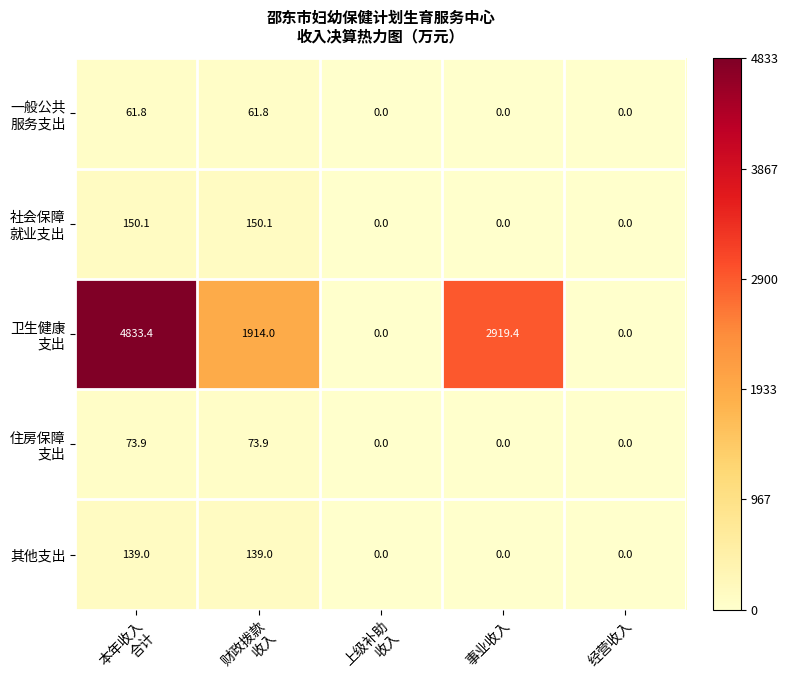

At 上级补助 收入, list the series in order from largest to smallest.

一般公共 服务支出, 社会保障 就业支出, 卫生健康 支出, 住房保障 支出, 其他支出